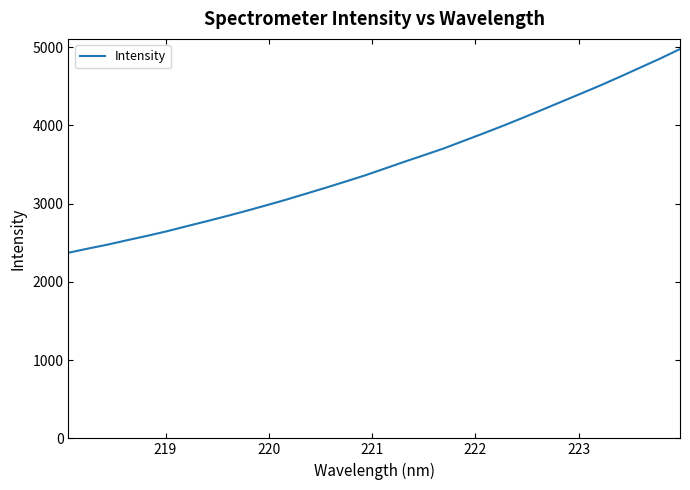

What is the smallest value displayed?

2371.3